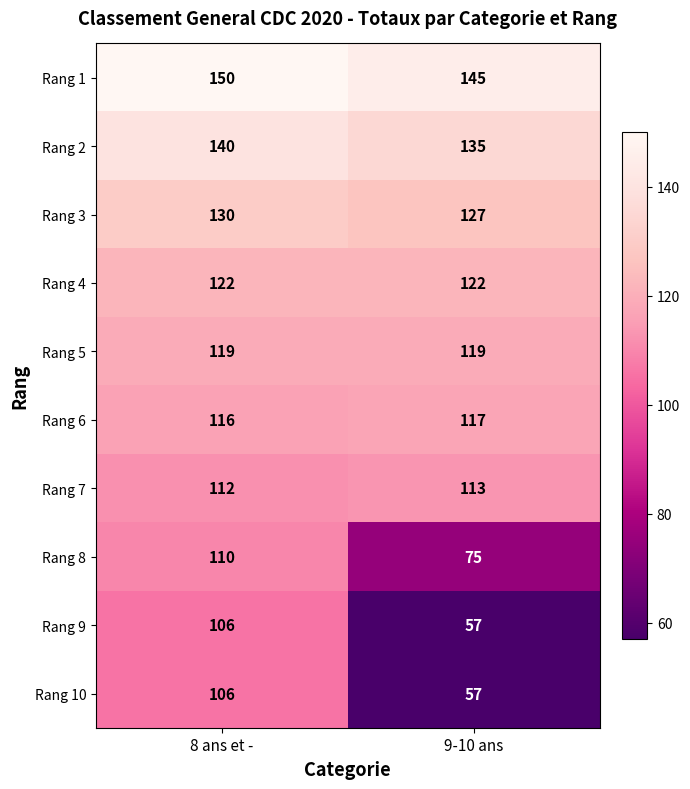

What is the difference between the highest and lowest values at 8 ans et -?

44